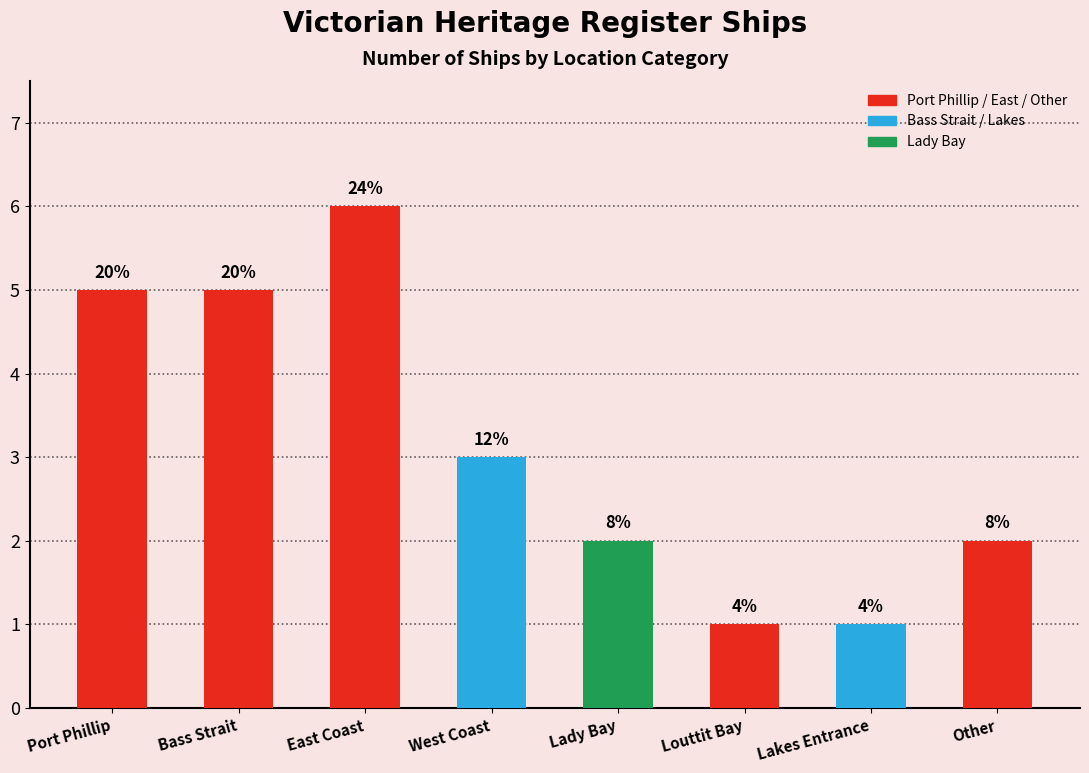

What is the value of the 3rd bar from the left?

6